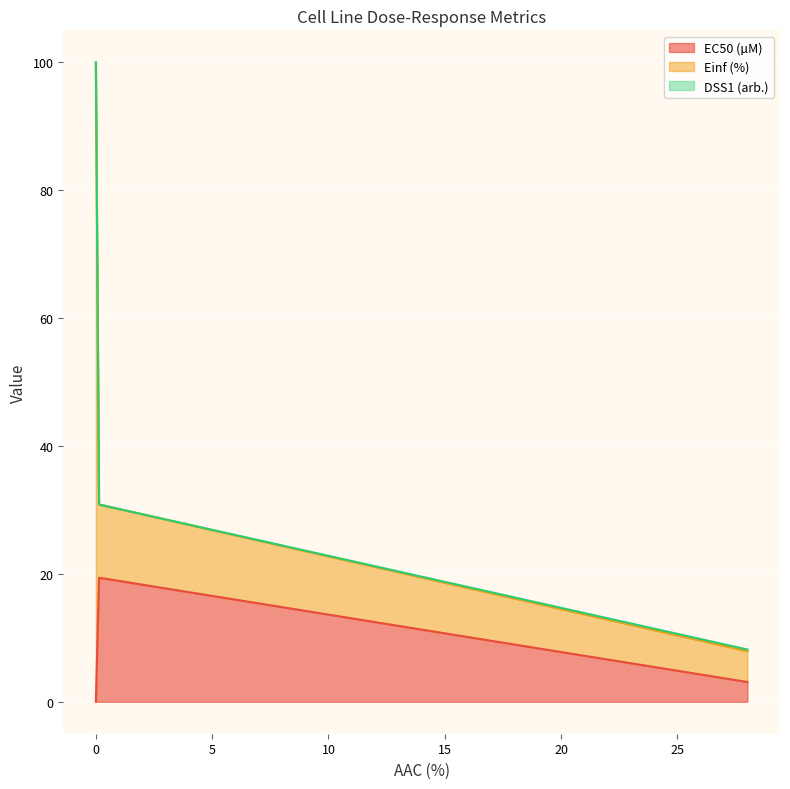

How many values in the EC50 (µM) series are below 3?

1